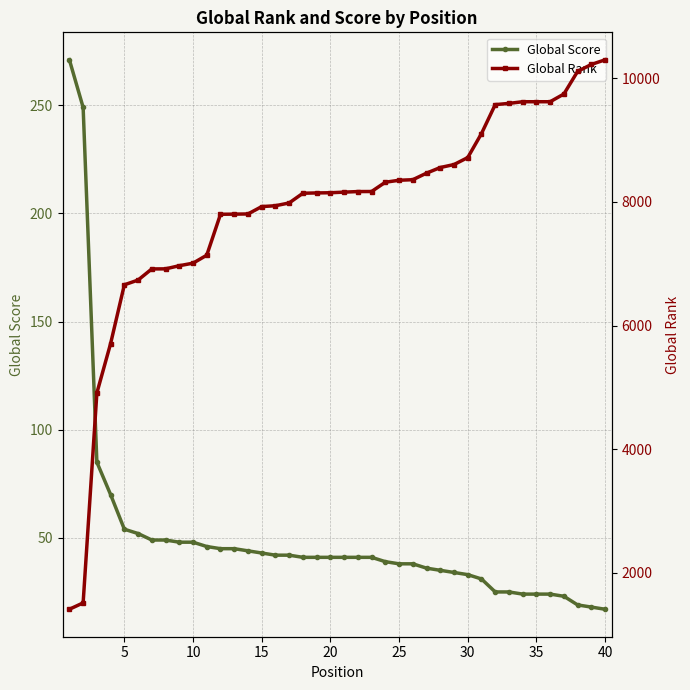

What is the minimum value for Global Score?

17